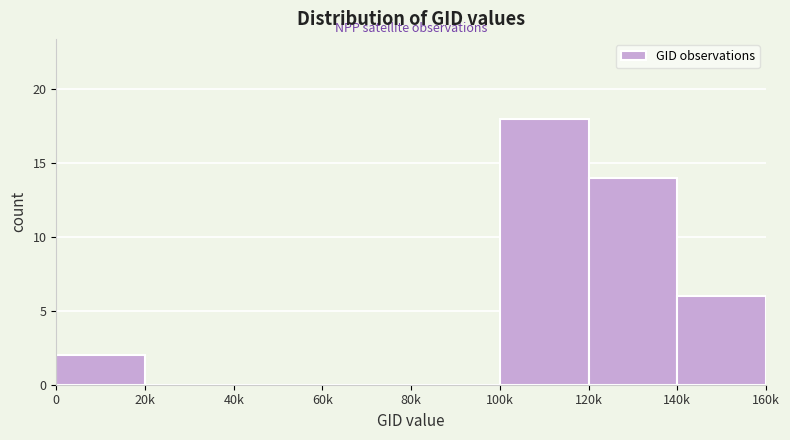

Reading right to left, list all the values displayed in this chart.

140k=6	120k=14	100k=18	80k=0	60k=0	40k=0	20k=0	0=2